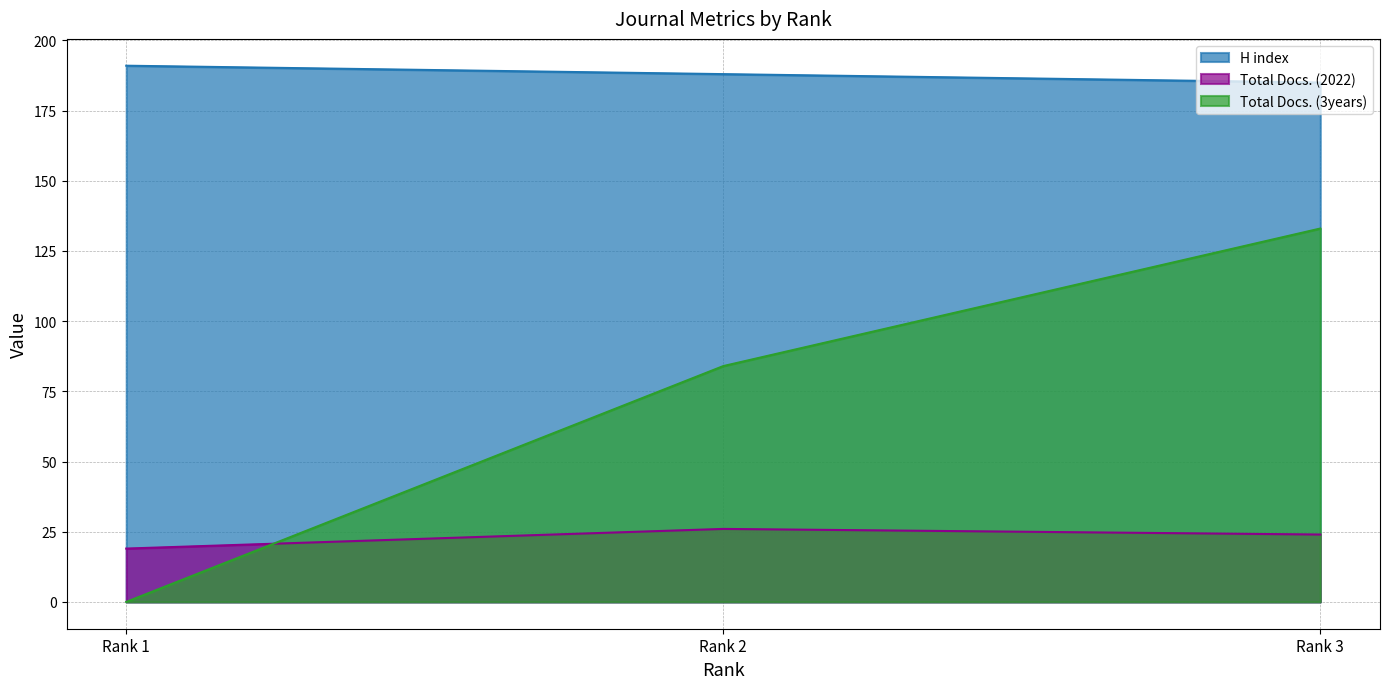

Which series has the widest spread of values?

Total Docs. (3years)